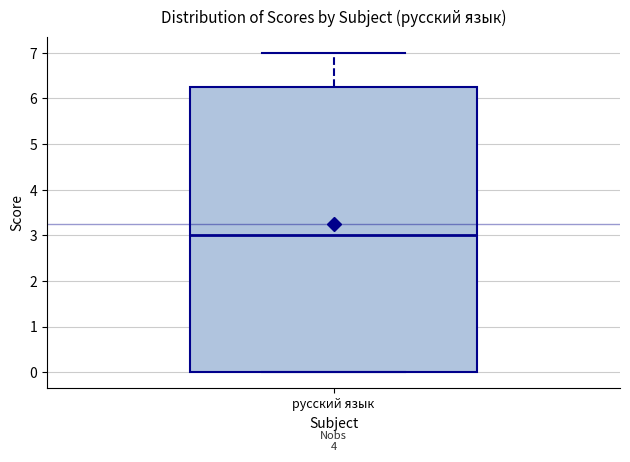

Where is the upper edge of the box for русский язык on the y-axis? The values are not printed on the chart, so give them approximately, as read against the axis.

6.3